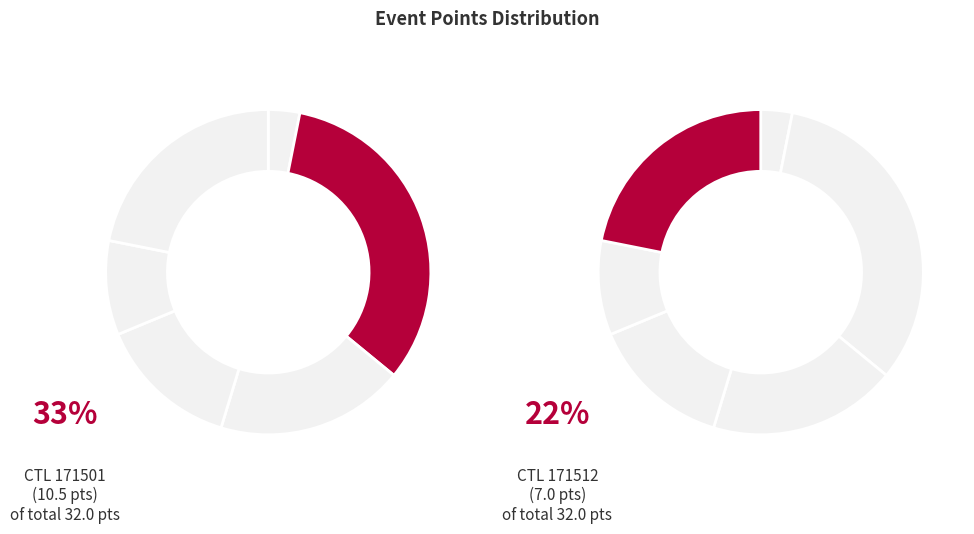

How many segments does this pie chart have?

6